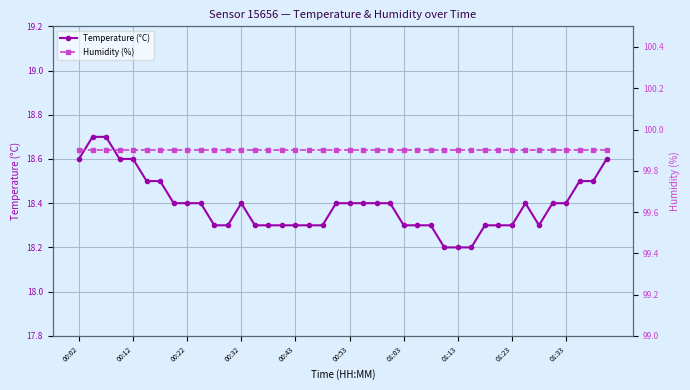

What position from the left is 29?

30